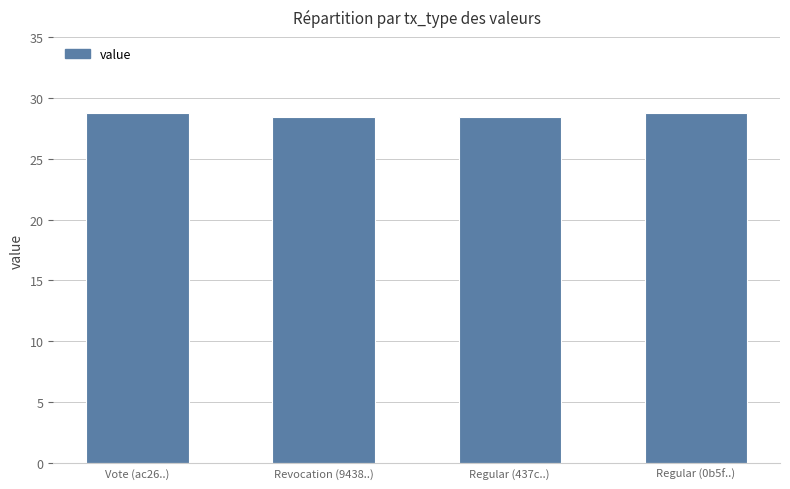

What is the maximum value shown in the chart?

28.8